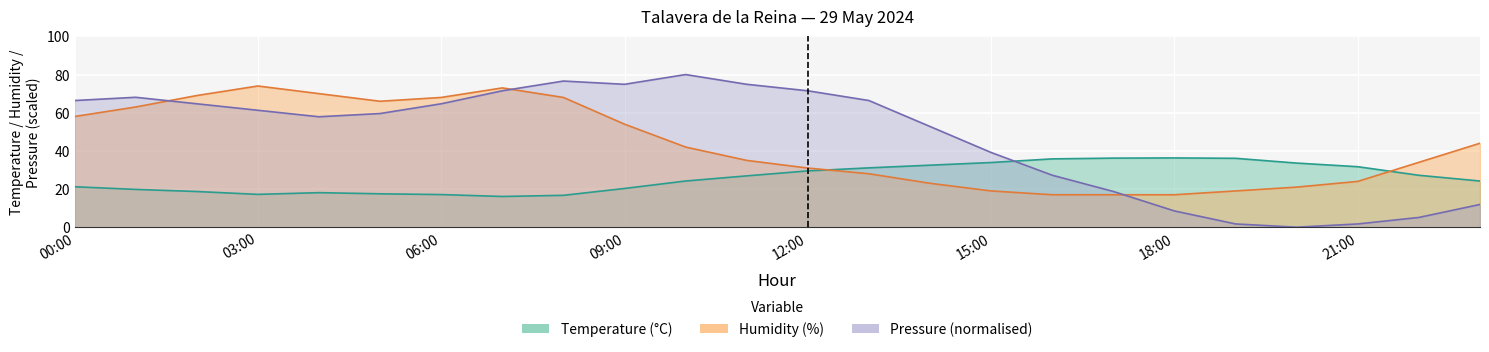

True or false: Temperature (C) and Pressure (hPa) offset intersect in this chart.

True